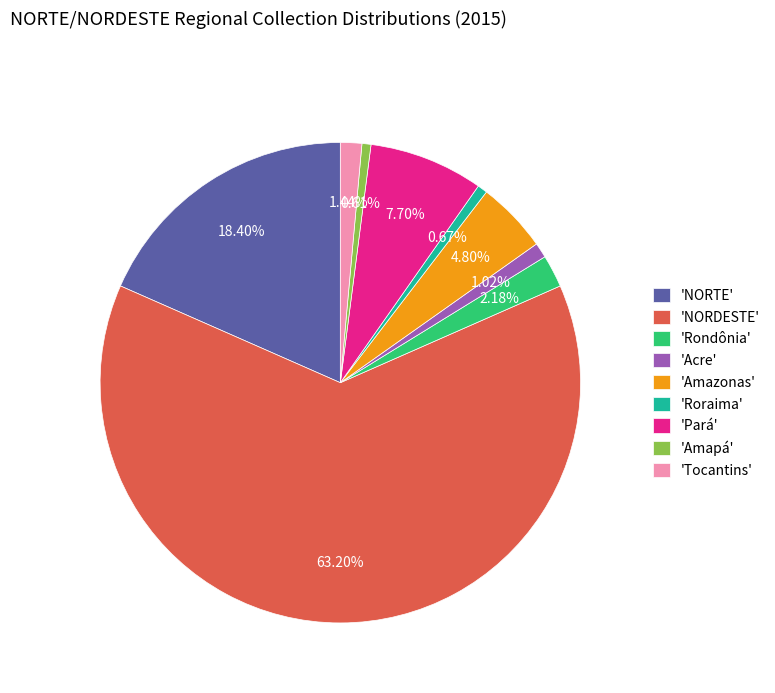

Combined, do 'Pará' and 'Amapá' account for over 50%?

No